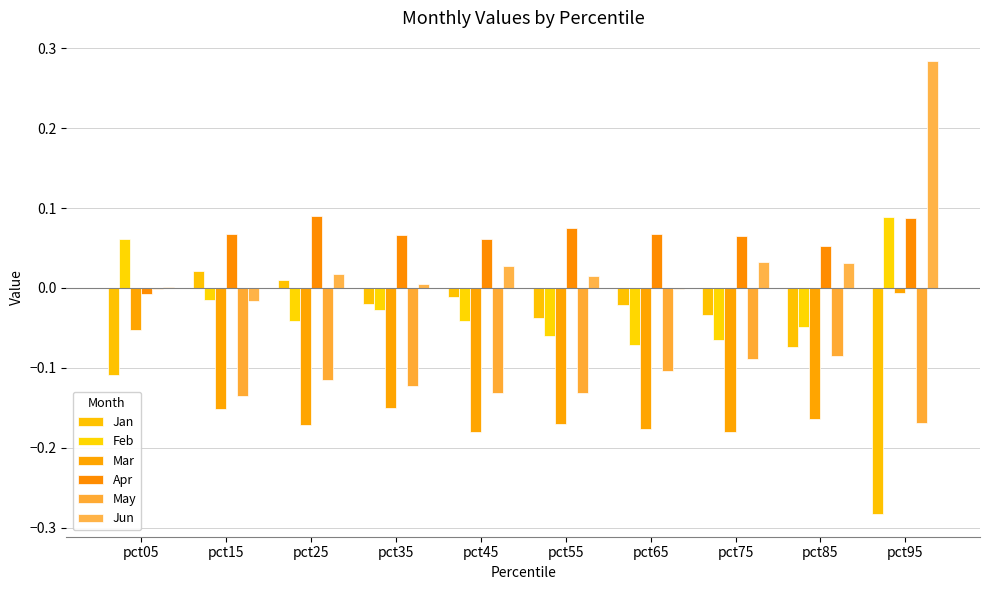

At how many categories does at least one series exceed 0?

10